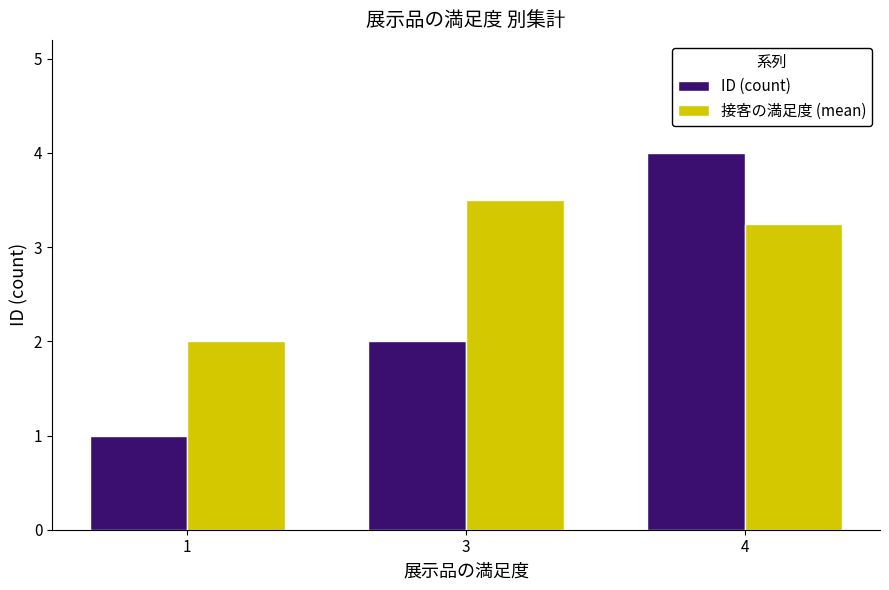

What are all the series names shown in the legend?

ID (count), 接客の満足度 (mean)